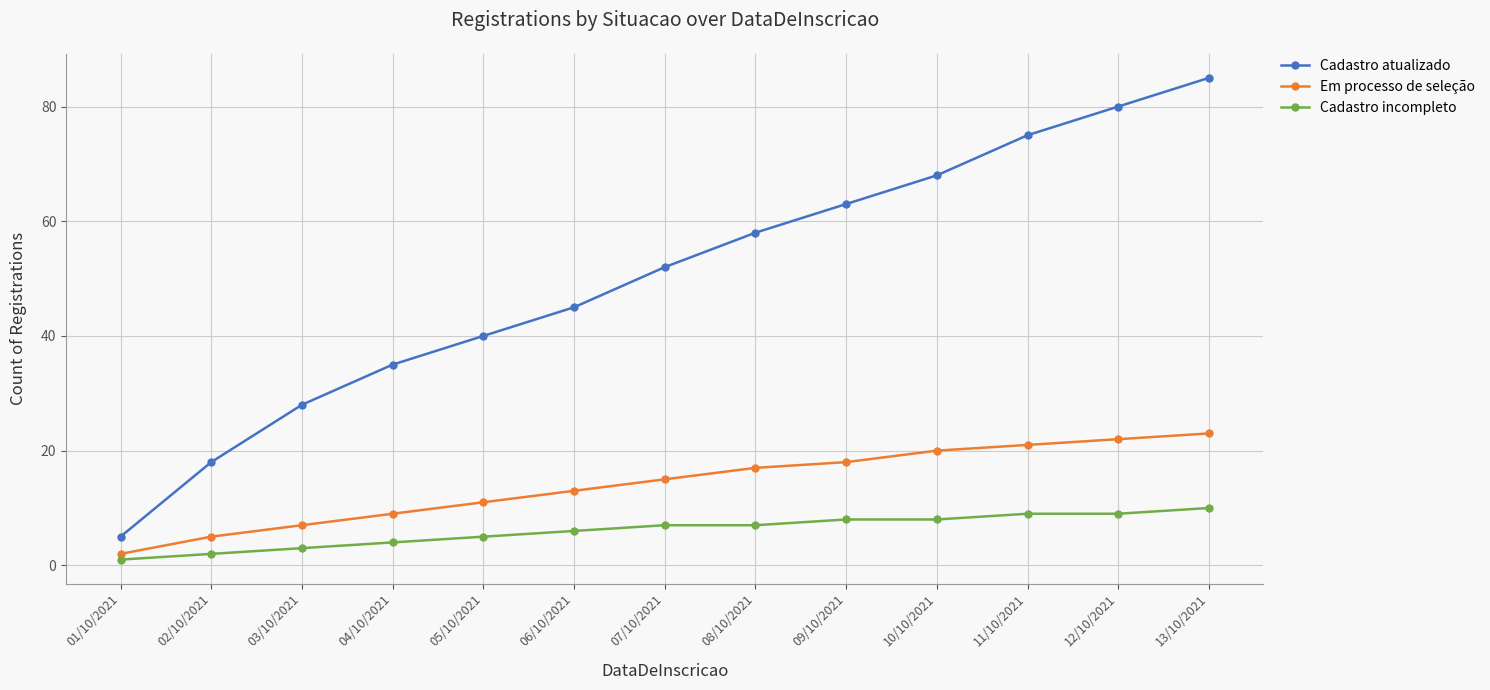

Which series has the largest total across all categories?

Cadastro atualizado